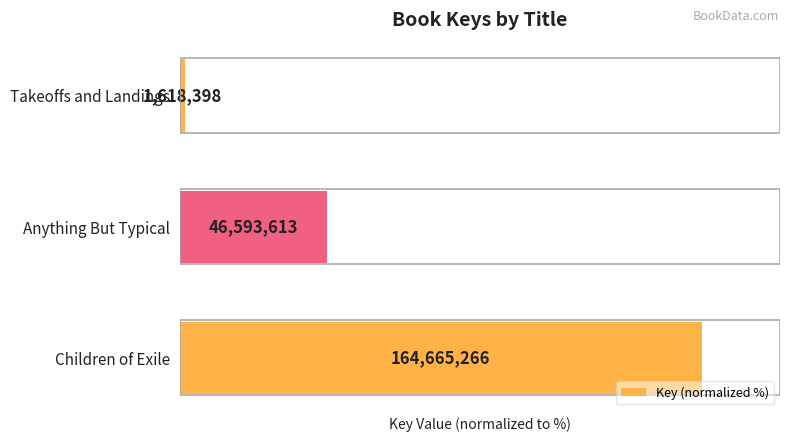

How many bars are there in total?

3